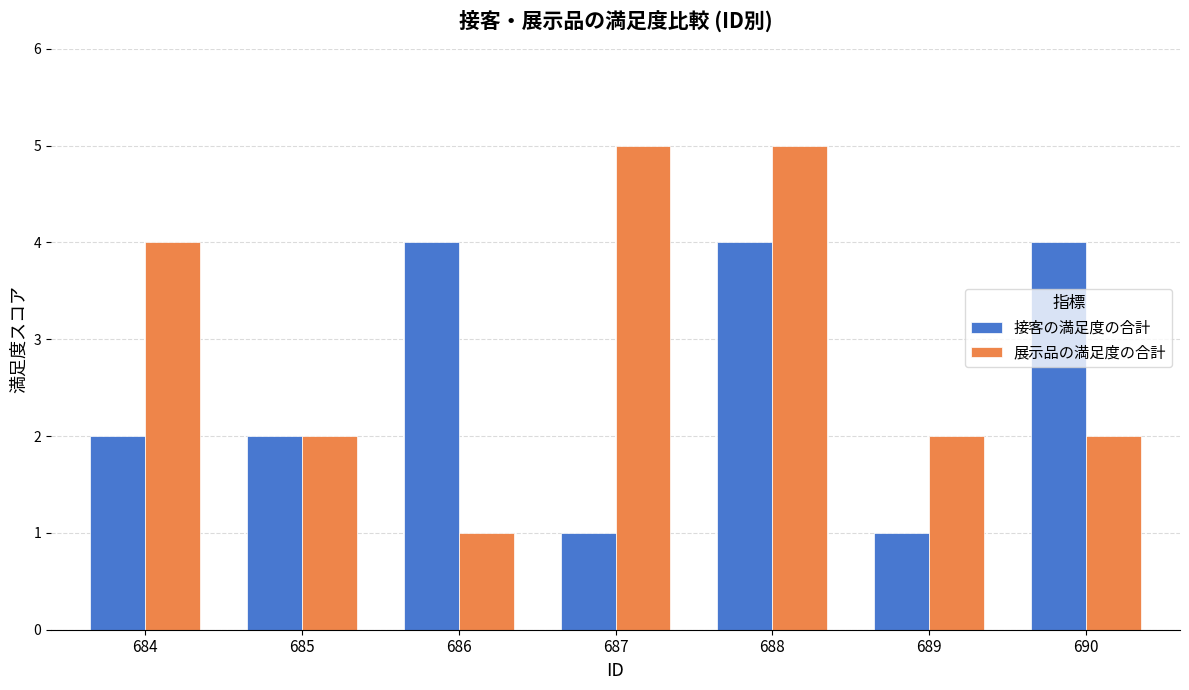

What is the difference between the maximum and minimum values in the 展示品の満足度の合計 series?

4